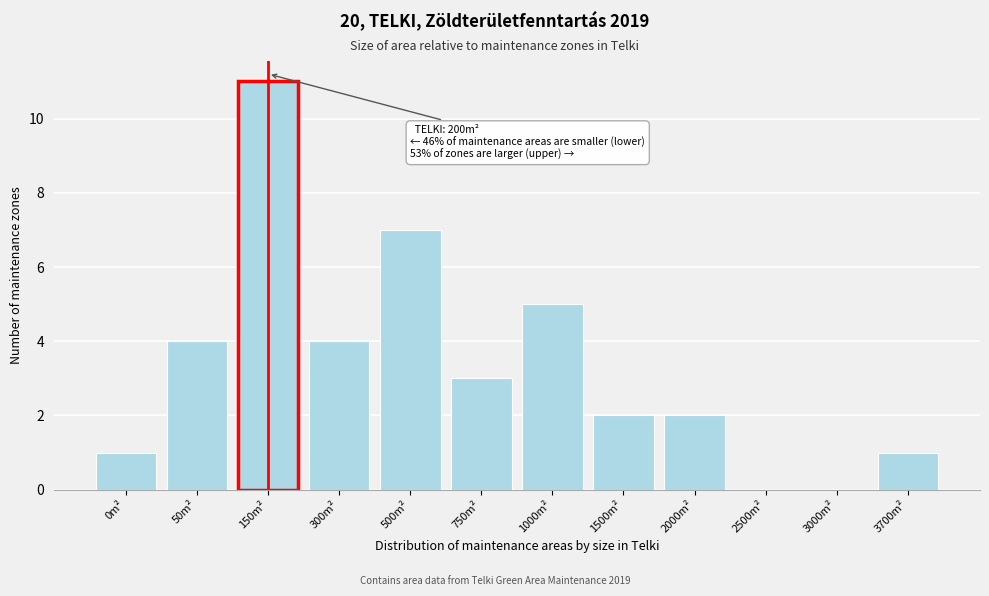

Reading left to right, transcribe all the data shown in this chart.

0m²=1	50m²=4	150m²=11	300m²=4	500m²=7	750m²=3	1000m²=5	1500m²=2	2000m²=2	2500m²=0	3000m²=0	3700m²=1